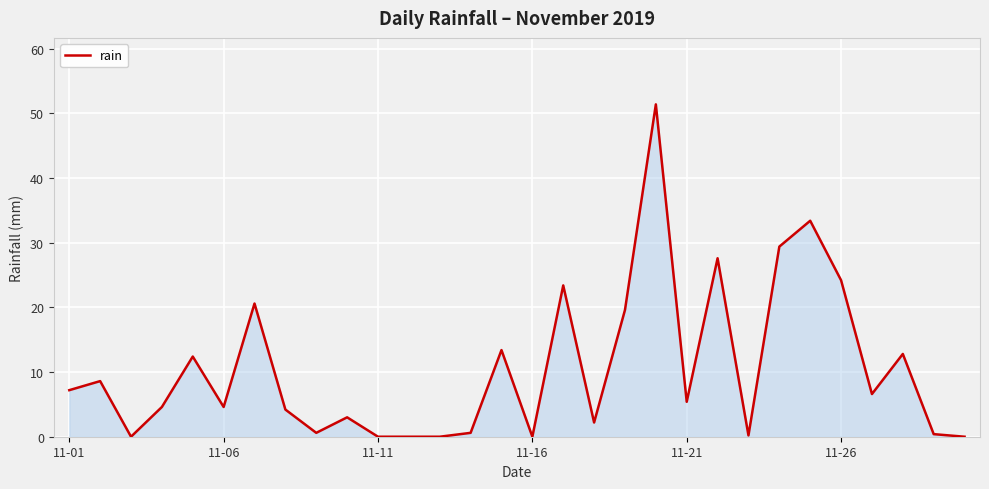

What is the maximum value shown in the chart?

51.4